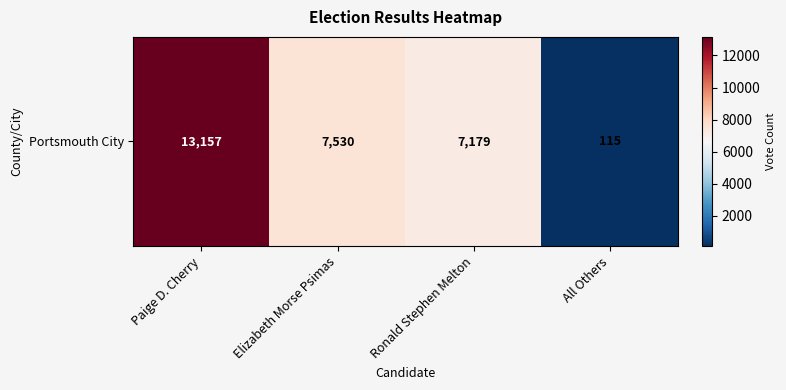

Where is the data nearest to the value 6636?

Ronald Stephen Melton